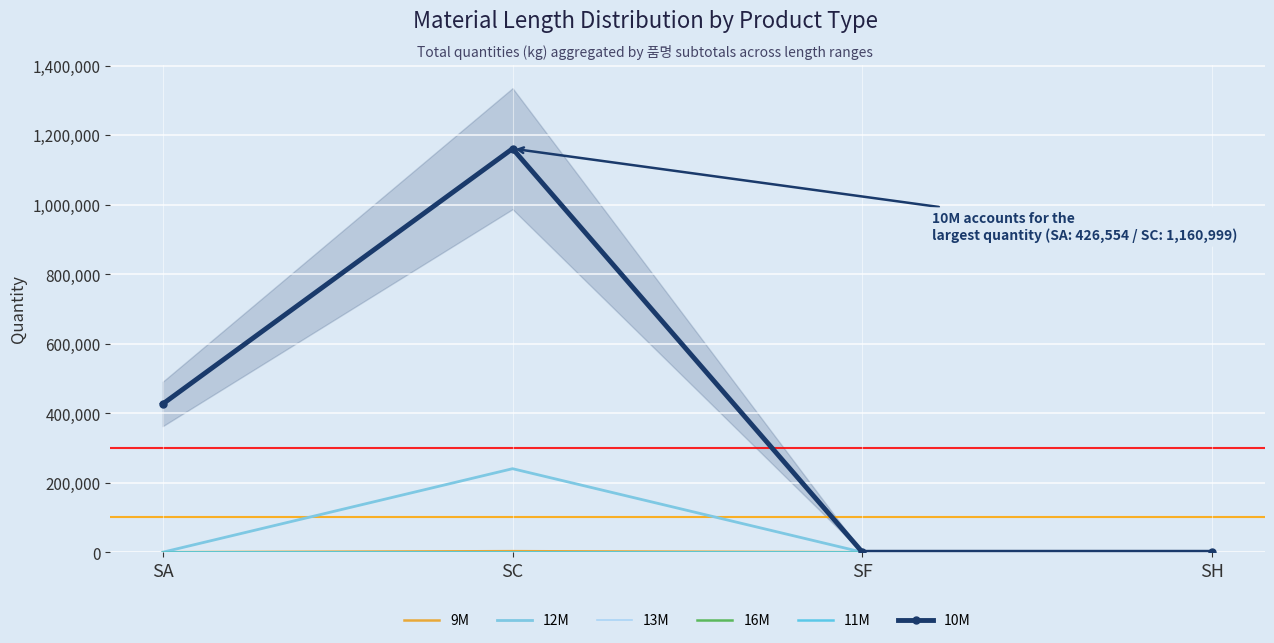

How many categories are shown in the chart?

4